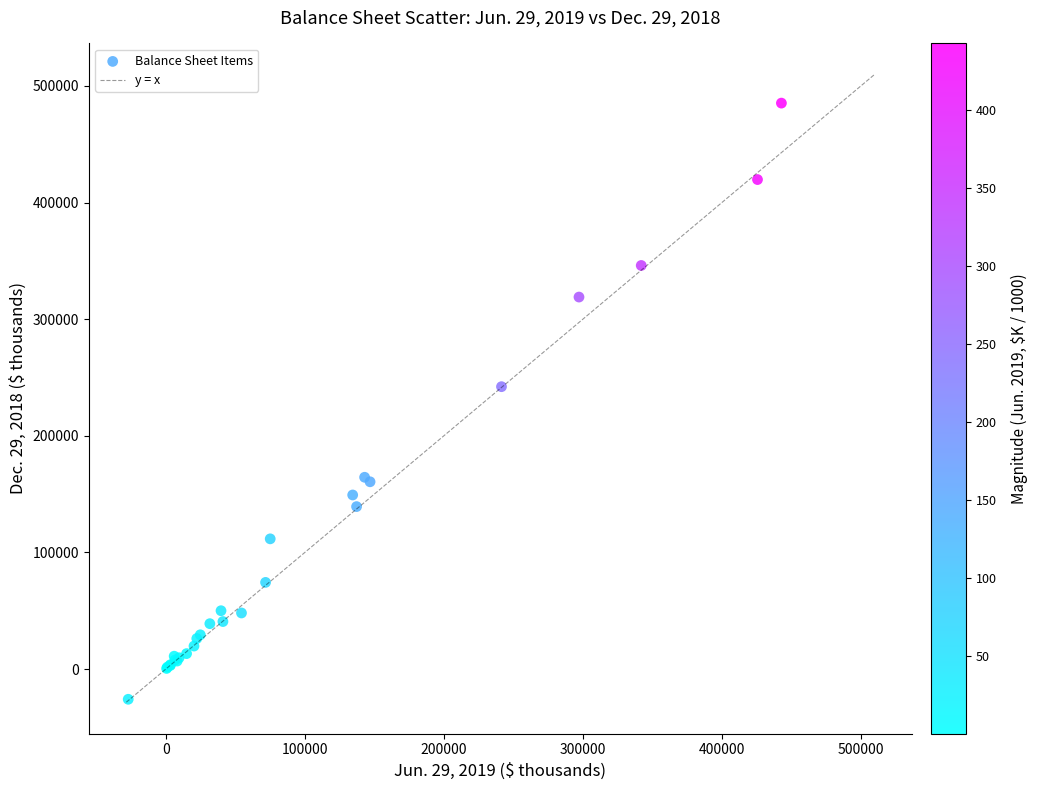

What Y value in the scatter plot is closest to 229679?

242127